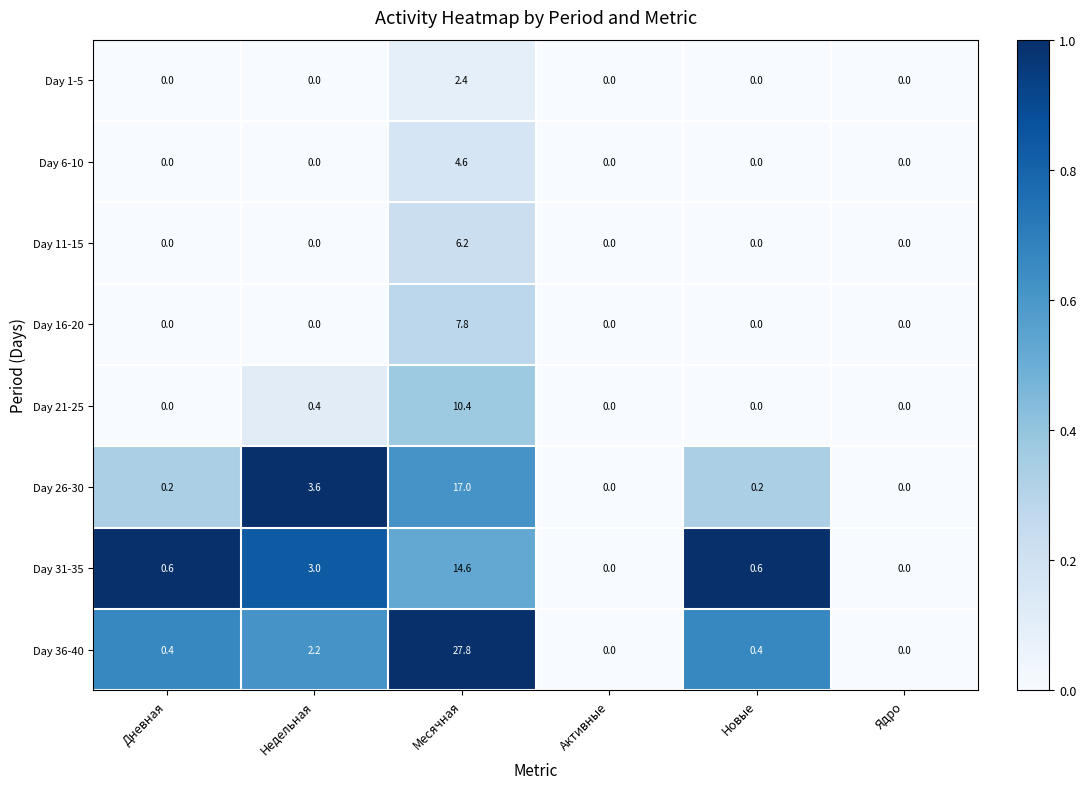

Which category has the highest value across all series?

Месячная